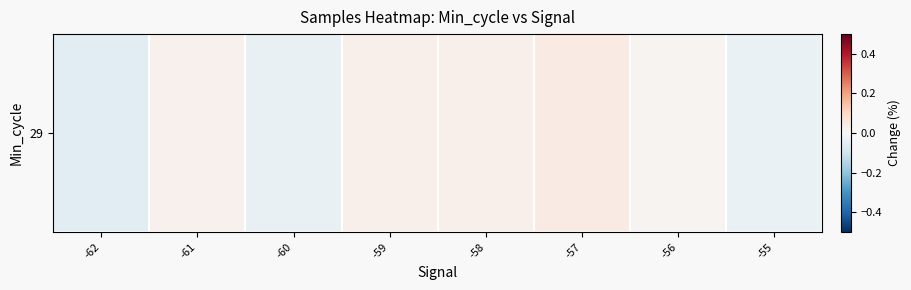

List the labels in order of value, smallest first.

-62, -60, -55, -56, -61, -58, -59, -57